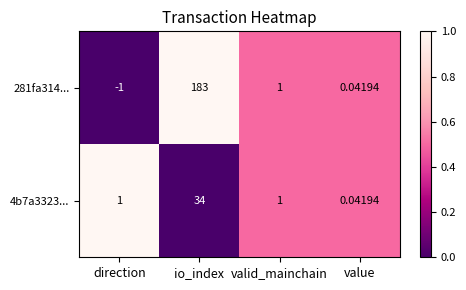

Which category has the highest value in the 4b7a3323... series?

io_index